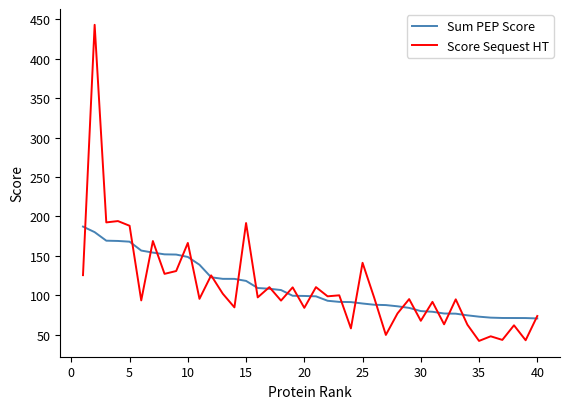

What is the maximum value shown in the chart?

443.2